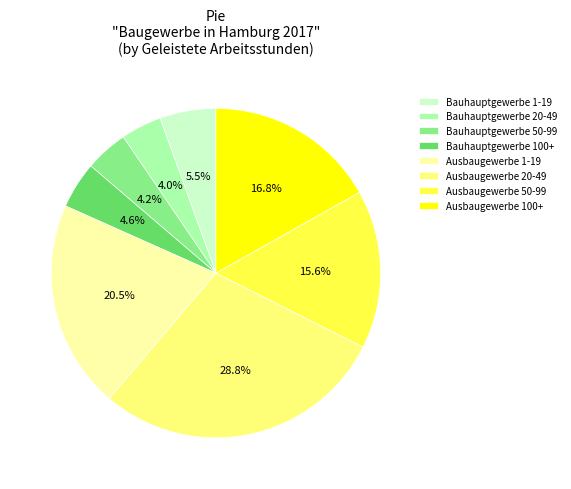

Which slice is the largest?

Ausbaugewerbe 20-49